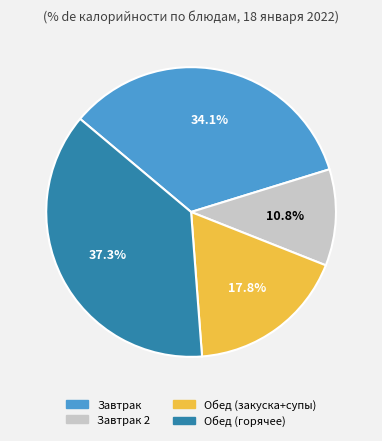

Is the sum of Завтрак and Обед (горячее) greater than half?

Yes